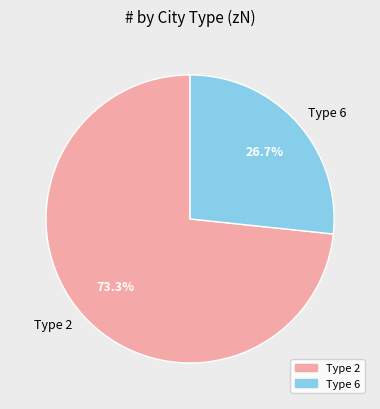

Which slice is the largest?

Type 2